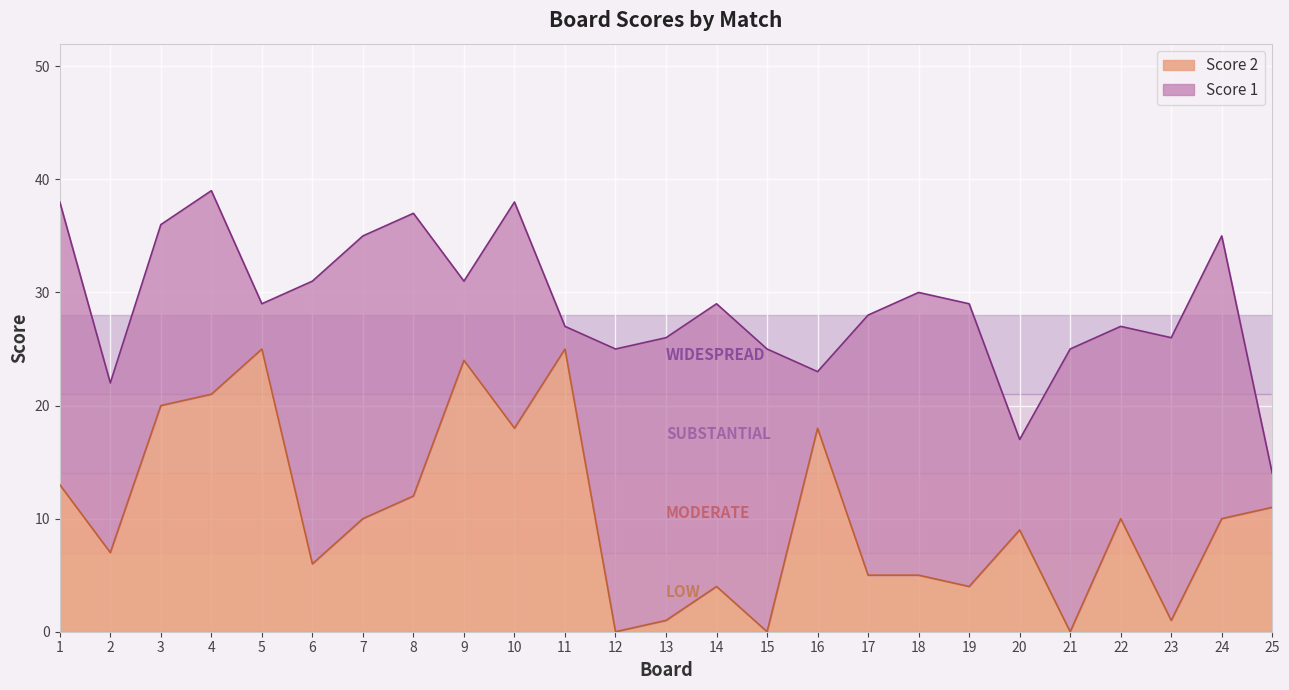

Rank the categories by value from highest to lowest.

5, 11, 9, 4, 3, 10, 16, 1, 8, 25, 7, 22, 24, 20, 2, 6, 17, 18, 14, 19, 13, 23, 12, 15, 21